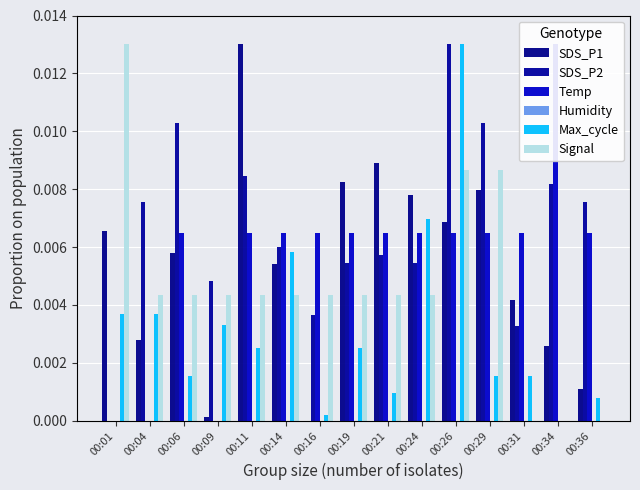

The Signal series shows 0.0 at 00:06. True or false?

False